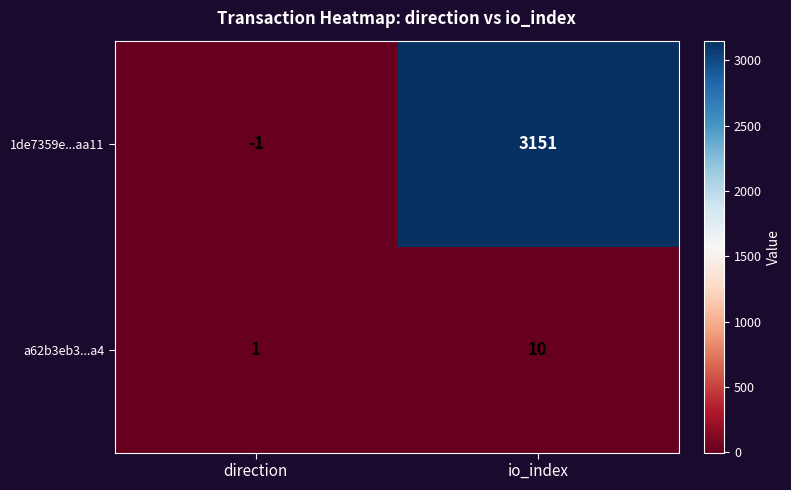

What is the average value of the 1de7359e...aa11 series?

1575